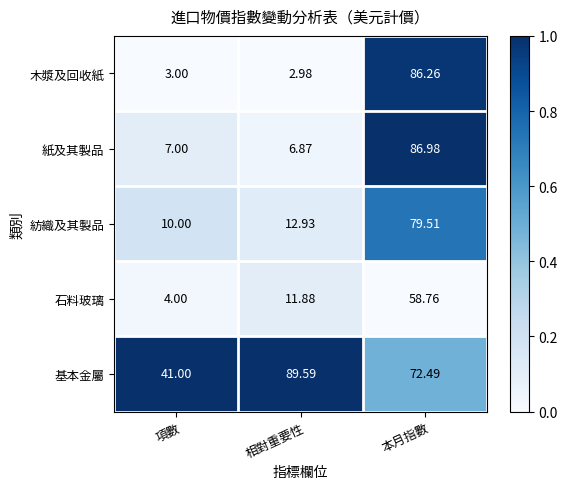

At which category is the sum across all series the highest?

本月指數